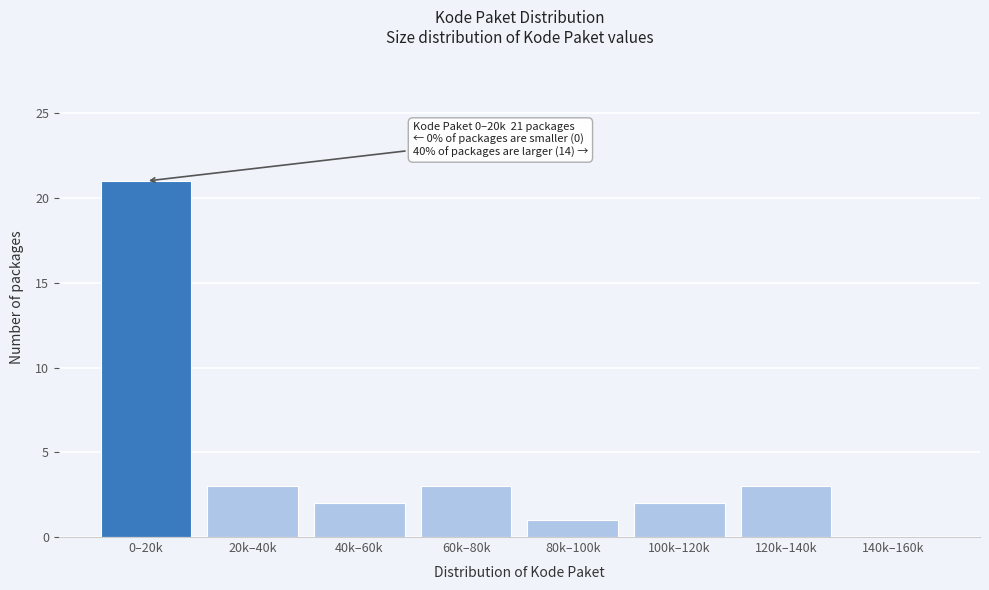

Reading right to left, transcribe all the data shown in this chart.

140k–160k=0	120k–140k=3	100k–120k=2	80k–100k=1	60k–80k=3	40k–60k=2	20k–40k=3	0–20k=21